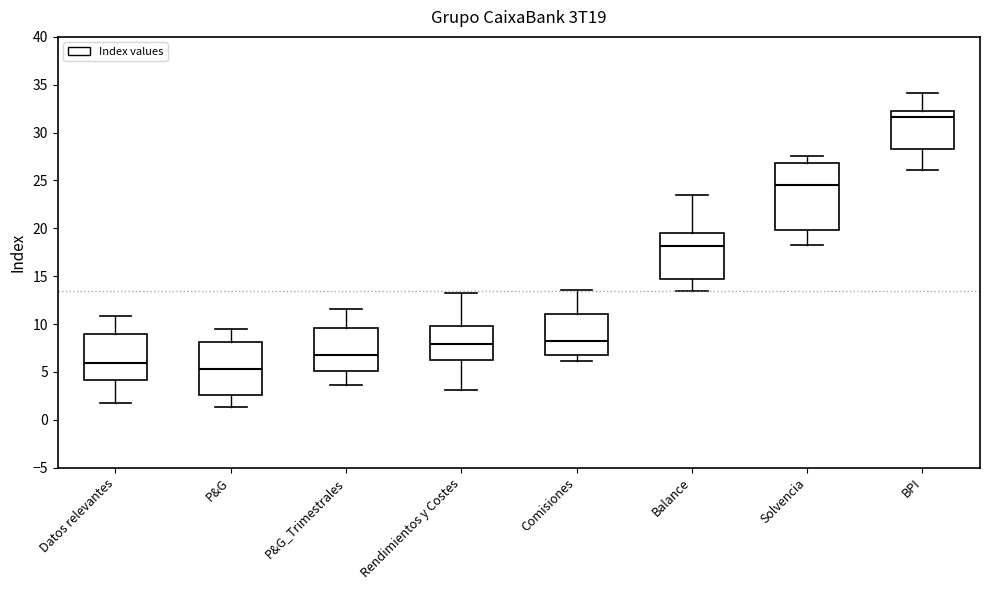

Which box's median line is the lowest?

P&G